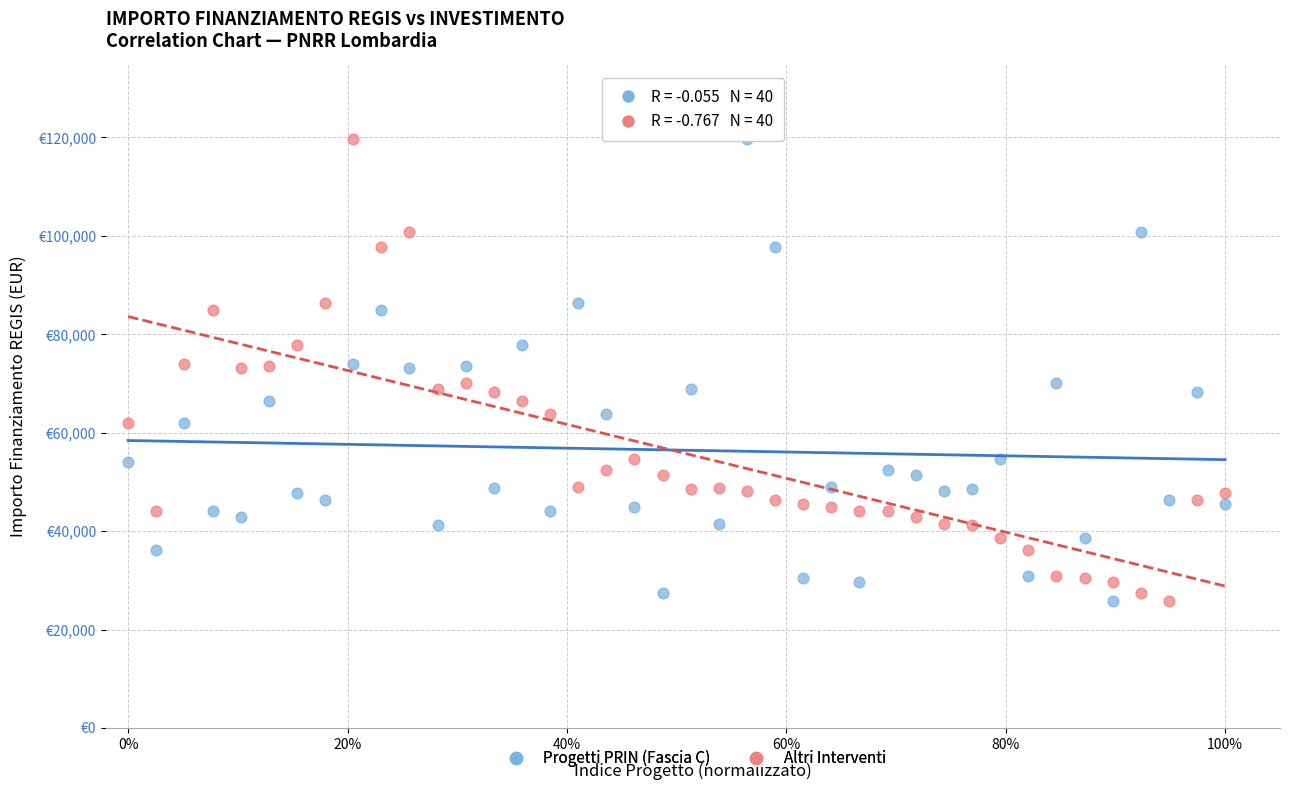

What are all the series names shown in the legend?

Progetti PRIN (Fascia C), Altri Interventi